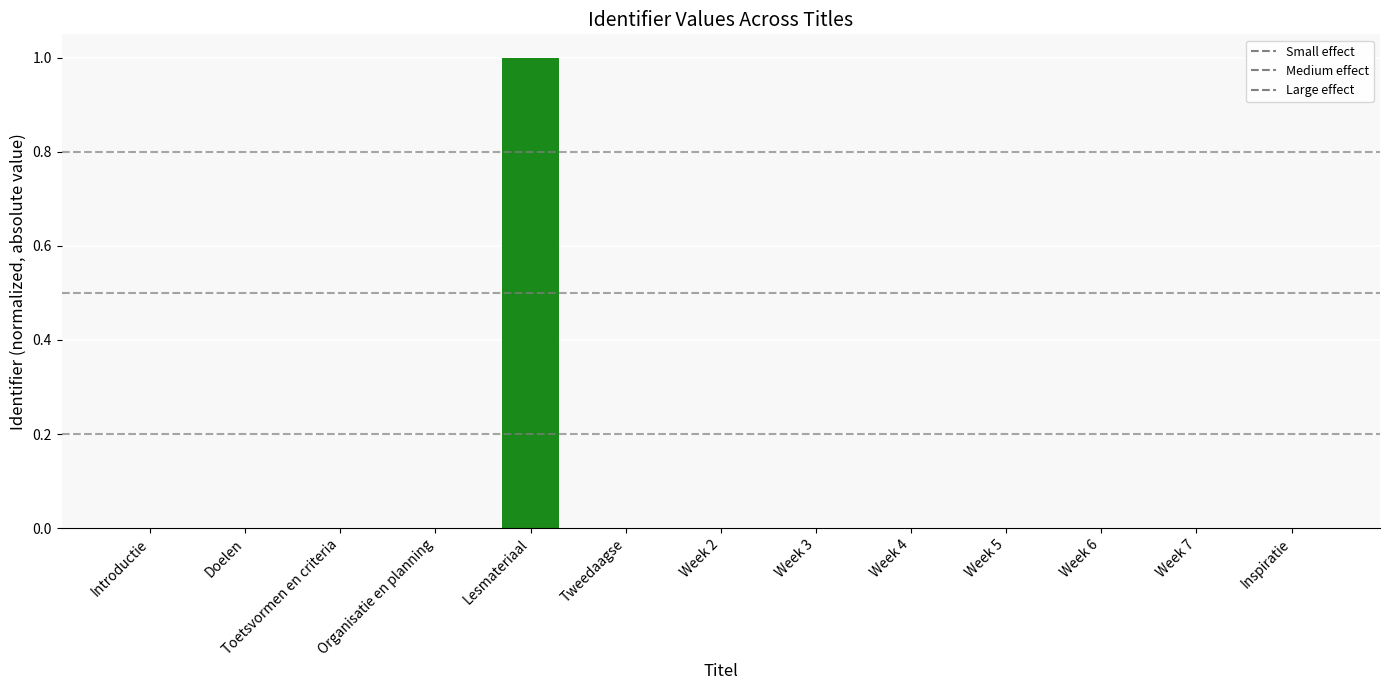

How many series are shown in this chart?

1